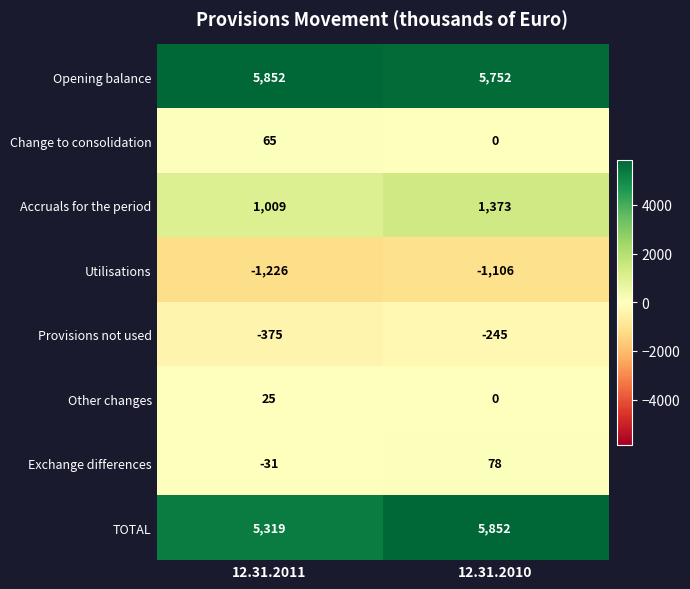

Reading left to right, list all the values displayed in this chart.

Opening balance: 12.31.2011=5852	12.31.2010=5752
Change to consolidation: 12.31.2011=65	12.31.2010=0
Accruals for the period: 12.31.2011=1009	12.31.2010=1373
Utilisations: 12.31.2011=-1226	12.31.2010=-1106
Provisions not used: 12.31.2011=-375	12.31.2010=-245
Other changes: 12.31.2011=25	12.31.2010=0
Exchange differences: 12.31.2011=-31	12.31.2010=78
TOTAL: 12.31.2011=5319	12.31.2010=5852